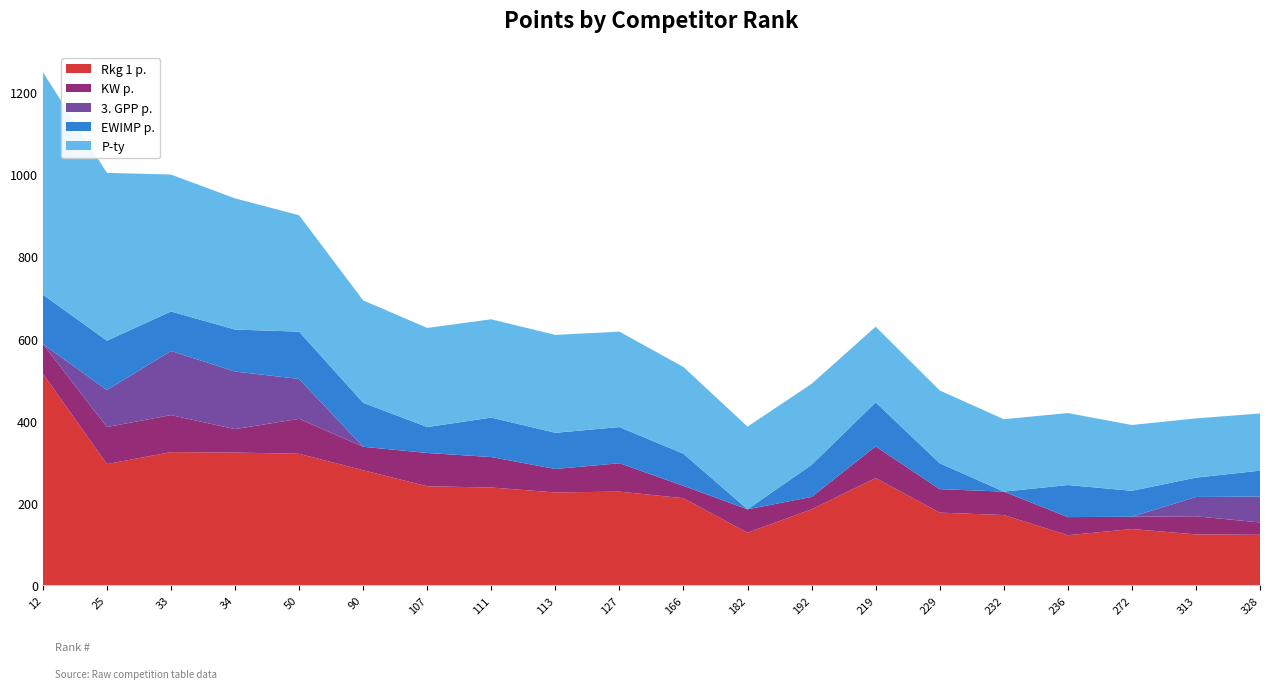

Reading right to left, list all the values displayed in this chart.

Rkg 1 p.: 328=123	313=124	272=137	236=122	232=171	229=177	219=261	192=185	182=128	166=212	127=228	113=226	111=238	107=241	90=280	50=320	34=323	33=324	25=295	12=515
KW p.: 328=30	313=44	272=30	236=44	232=57	229=57	219=77	192=30	182=57	166=30	127=69	113=57	111=74	107=81	90=57	50=85	34=57	33=90	25=90	12=72
3. GPP p.: 328=63	313=47	272=0	236=0	232=0	229=0	219=0	192=0	182=0	166=0	127=0	113=0	111=0	107=0	90=0	50=97	34=140	33=156	25=90	12=0
EWIMP p.: 328=63	313=47	272=63	236=78	232=0	229=63	219=107	192=78	182=0	166=78	127=88	113=88	111=96	107=63	90=107	50=115	34=102	33=96	25=120	12=120
P-ty: 328=139	313=144	272=160	236=175	232=176	229=177	219=184	192=197	182=201	166=211	127=232	113=238	111=239	107=241	90=249	50=283	34=319	33=333	25=408	12=541